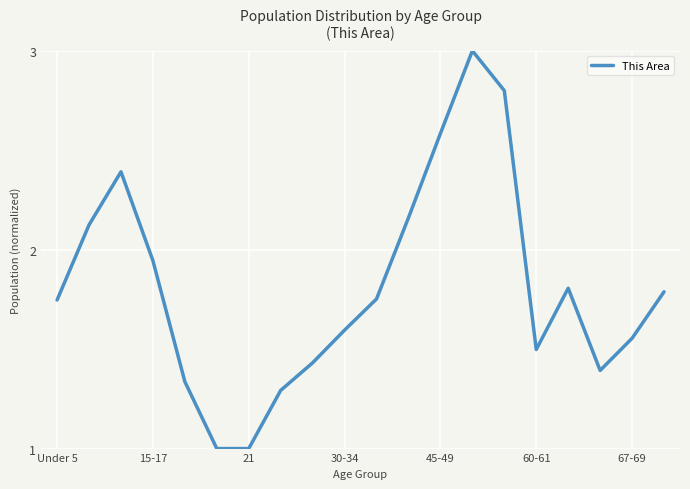

What is the difference between the maximum and minimum values?

2.0